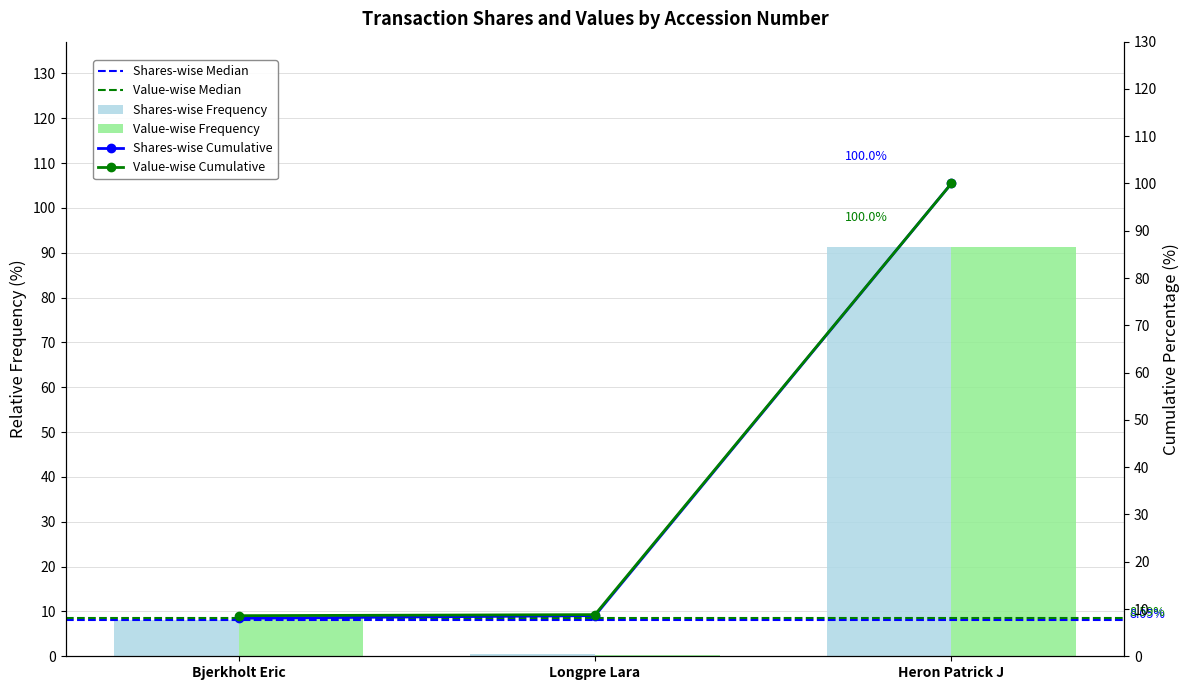

What is the difference between the maximum and minimum values in the transactionShares series?

90.8